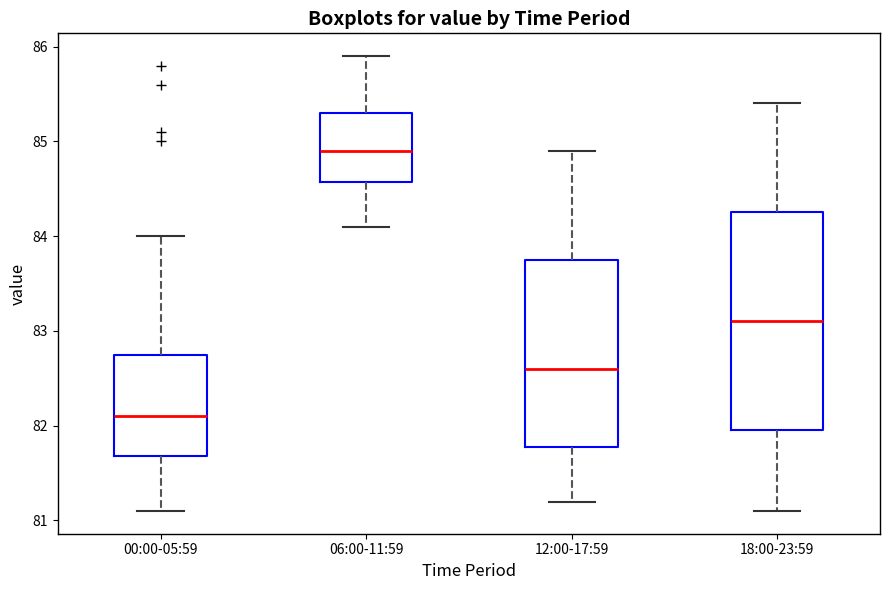

Where does the upper whisker of the box for 18:00-23:59 end on the y-axis? The values are not printed on the chart, so give them approximately, as read against the axis.

85.4